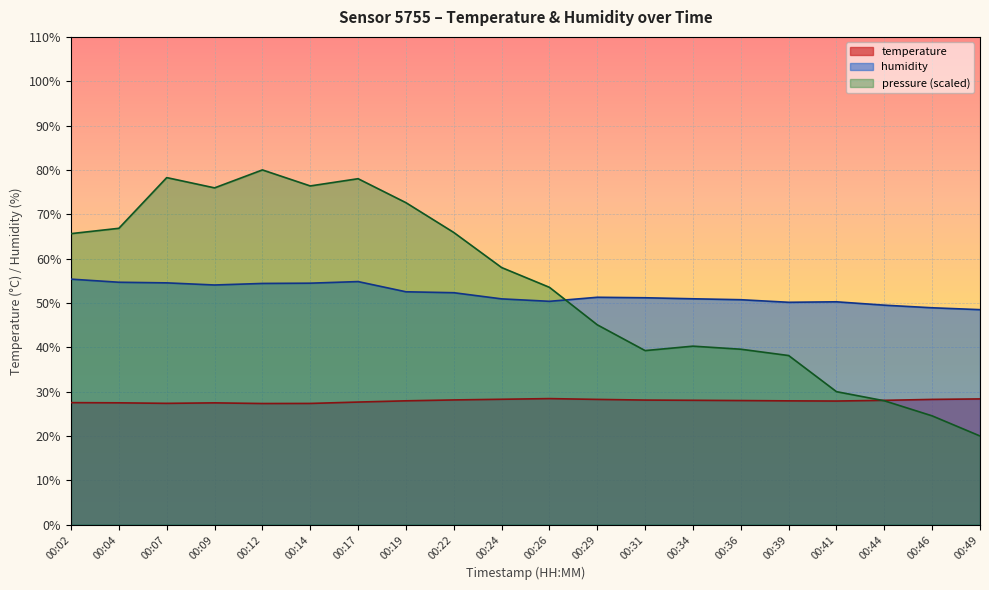

Reading right to left, what are all the values shown in this chart?

temperature: 28.4	28.2	28.0	27.9	27.9	28.0	28.1	28.1	28.2	28.4	28.3	28.1	27.9	27.6	27.3	27.3	27.5	27.4	27.5	27.5
humidity: 48.5	48.9	49.5	50.3	50.1	50.7	50.9	51.2	51.3	50.4	50.9	52.3	52.5	54.8	54.5	54.4	54.0	54.5	54.7	55.4
pressure_norm: 20.0	24.5	27.9	30.0	38.1	39.6	40.3	39.3	45.1	53.5	58.0	65.9	72.6	78.0	76.4	80.0	76.0	78.3	66.8	65.6